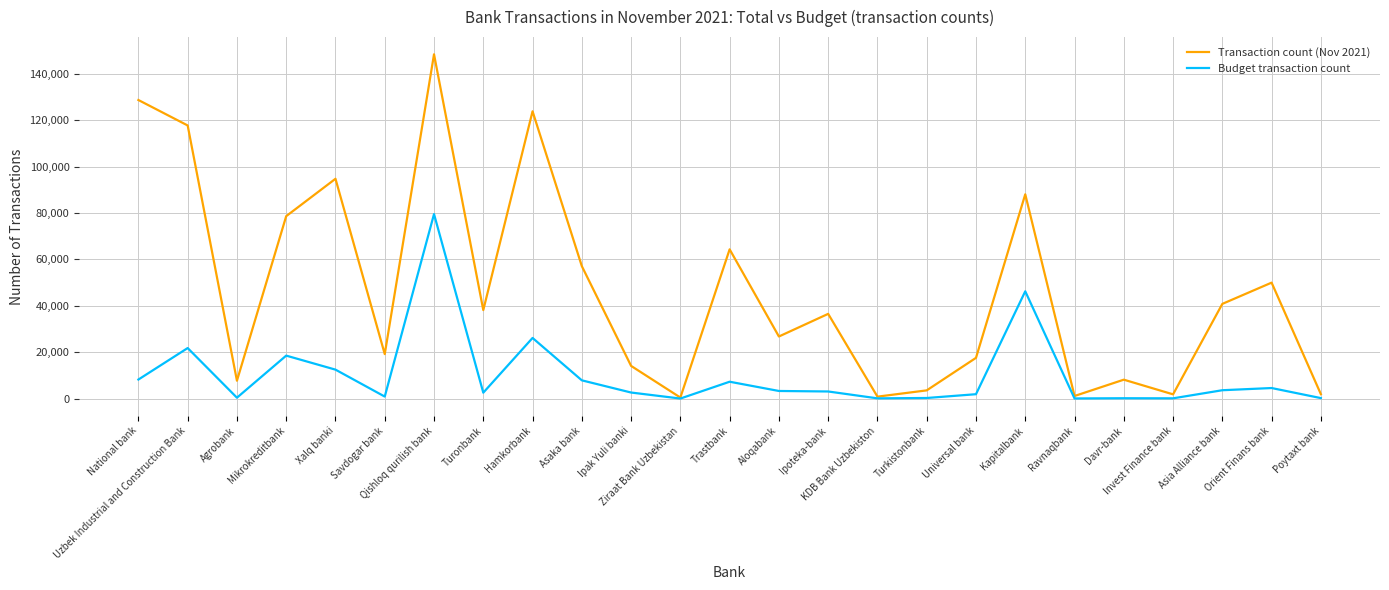

Count the number of data series in this chart.

2